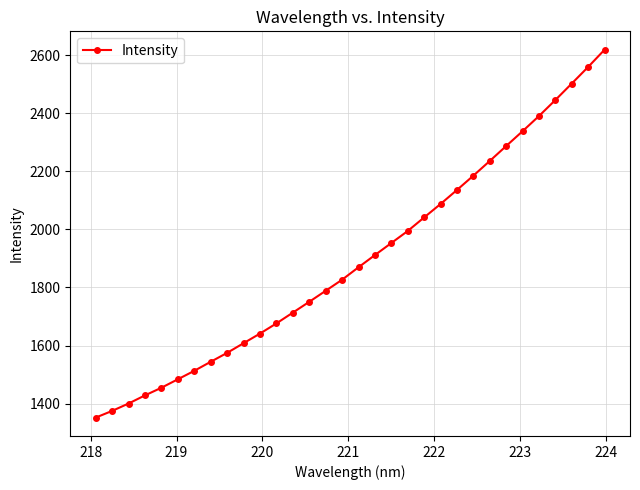

What is the greatest value displayed?

2619.3